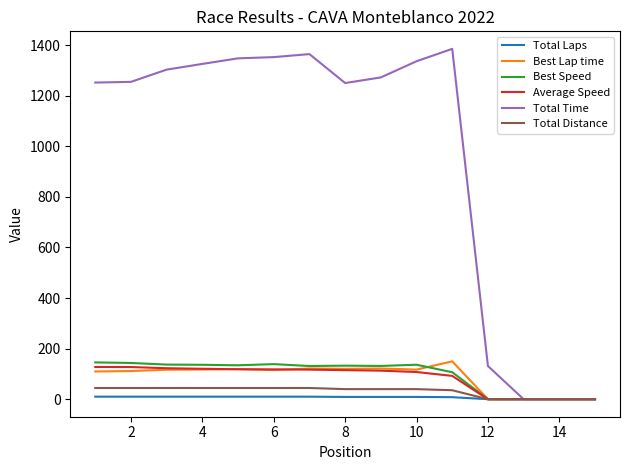

Which series has the largest range (max minus min)?

Total Time